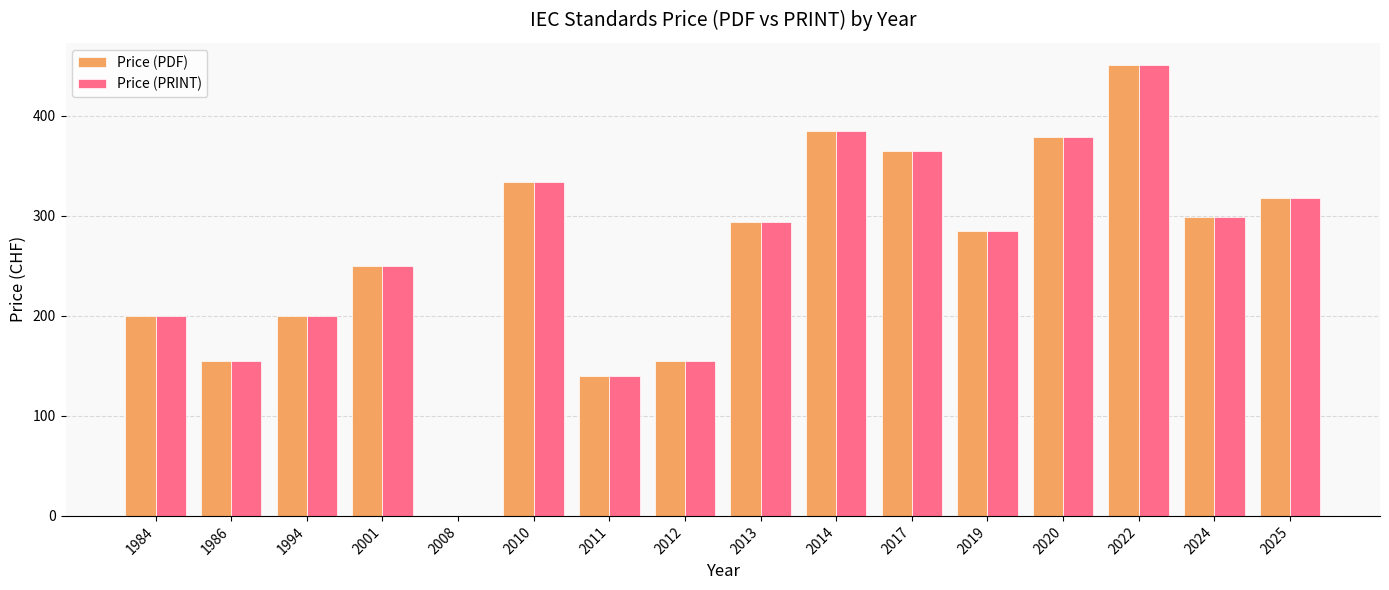

At which label does Price (PDF) first exceed 293?

2010